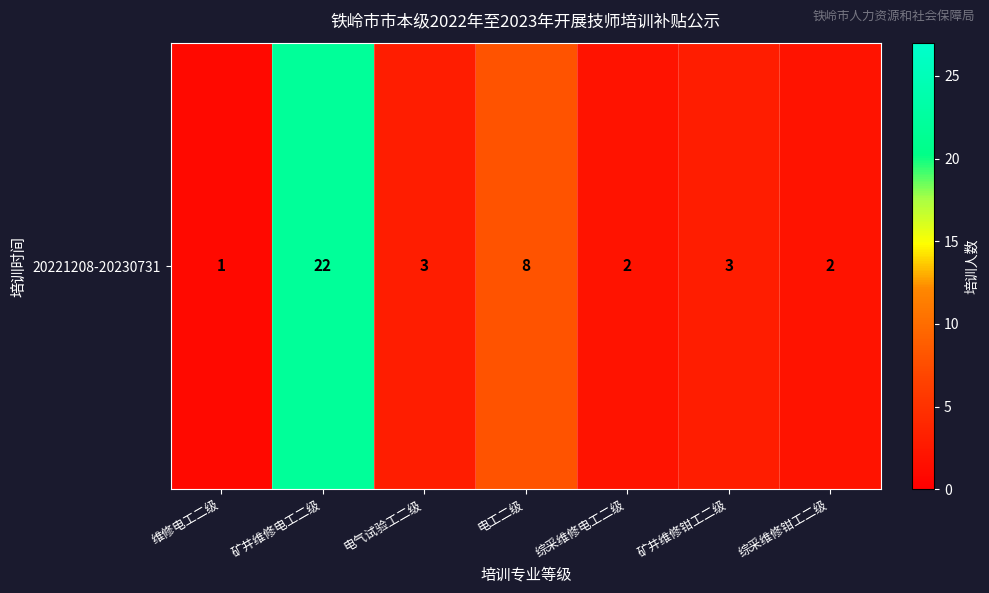

List the labels in order of value, largest first.

矿井维修电工二级, 电工二级, 电气试验工二级, 矿井维修钳工二级, 综采维修电工二级, 综采维修钳工二级, 维修电工二级